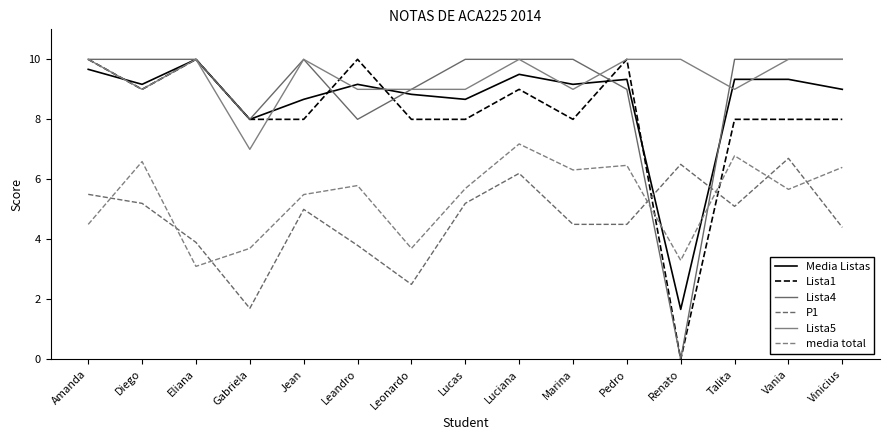

Reading right to left, extract all data points from this chart.

Media Listas: Vinicius=9.0	Vania=9.3	Talita=9.3	Renato=1.7	Pedro=9.3	Marina=9.2	Luciana=9.5	Lucas=8.7	Leonardo=8.8	Leandro=9.2	Jean=8.7	Gabriela=8.0	Eliana=10.0	Diego=9.2	Amanda=9.7
Lista1: Vinicius=8.0	Vania=8.0	Talita=8.0	Renato=0.0	Pedro=10.0	Marina=8.0	Luciana=9.0	Lucas=8.0	Leonardo=8.0	Leandro=10.0	Jean=8.0	Gabriela=8.0	Eliana=10.0	Diego=9.0	Amanda=10.0
Lista4: Vinicius=10.0	Vania=10.0	Talita=10.0	Renato=0.0	Pedro=9.0	Marina=10.0	Luciana=10.0	Lucas=10.0	Leonardo=9.0	Leandro=8.0	Jean=10.0	Gabriela=8.0	Eliana=10.0	Diego=10.0	Amanda=10.0
P1: Vinicius=4.4	Vania=6.7	Talita=5.1	Renato=6.5	Pedro=4.5	Marina=4.5	Luciana=6.2	Lucas=5.2	Leonardo=2.5	Leandro=3.8	Jean=5.0	Gabriela=1.7	Eliana=3.9	Diego=5.2	Amanda=5.5
Lista5: Vinicius=10.0	Vania=10.0	Talita=9.0	Renato=10.0	Pedro=10.0	Marina=9.0	Luciana=10.0	Lucas=9.0	Leonardo=9.0	Leandro=9.0	Jean=10.0	Gabriela=7.0	Eliana=10.0	Diego=9.0	Amanda=10.0
media total: Vinicius=6.4	Vania=5.7	Talita=6.8	Renato=3.3	Pedro=6.5	Marina=6.3	Luciana=7.2	Lucas=5.7	Leonardo=3.7	Leandro=5.8	Jean=5.5	Gabriela=3.7	Eliana=3.1	Diego=6.6	Amanda=4.5